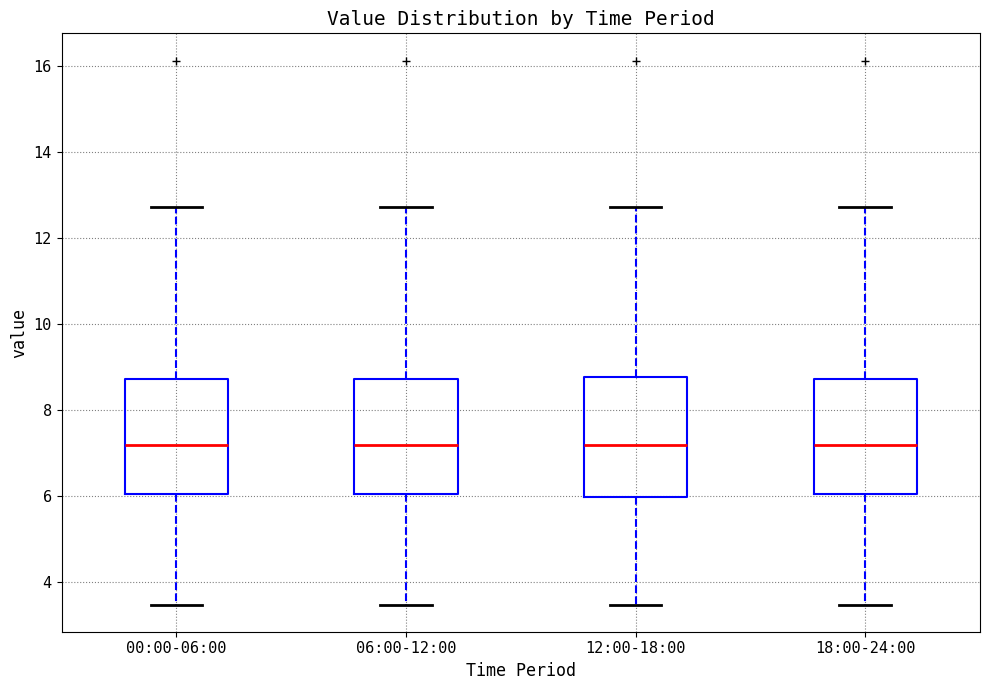

Reading left to right, transcribe this box plot: for each box, give where its median line is, the range the box spans, and where its two whiskers end, as read against the y-axis. The values are not printed on the chart, so give them approximately, as read against the axis.

00:00-06:00: median 7.2, box 6.0 to 8.8, whiskers 3.4 to 12.8
06:00-12:00: median 7.2, box 6.0 to 8.8, whiskers 3.4 to 12.8
12:00-18:00: median 7.2, box 6.0 to 8.8, whiskers 3.4 to 12.8
18:00-24:00: median 7.2, box 6.0 to 8.8, whiskers 3.4 to 12.8